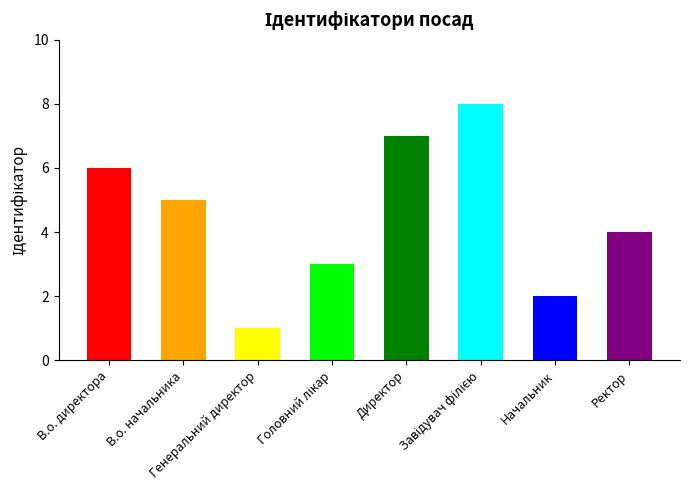

What is the maximum value shown in the chart?

8